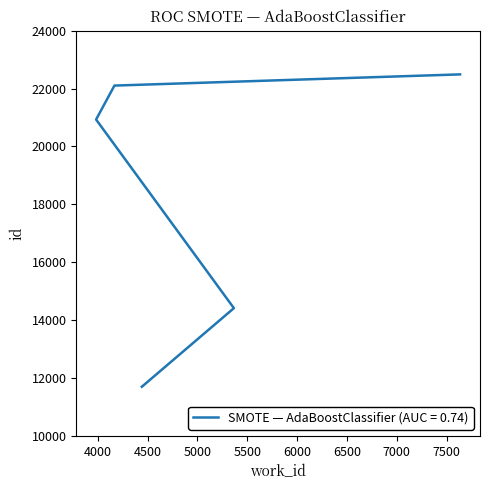

True or false: the data has more than 2 interior local peaks.

False